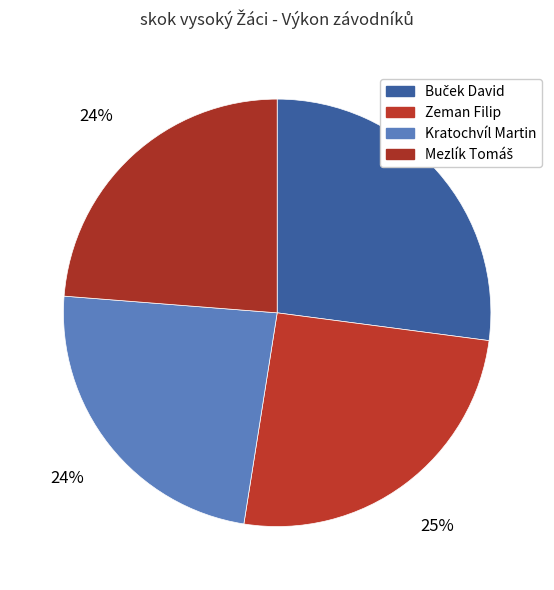

Rank the categories by value from highest to lowest.

Buček David, Zeman Filip, Kratochvíl Martin, Mezlík Tomáš